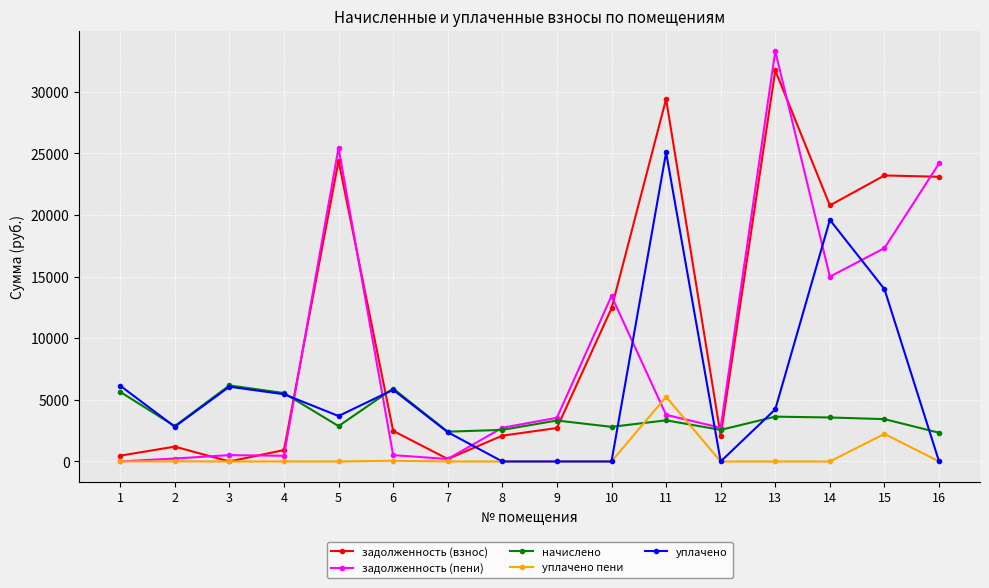

At which category is the sum across all series the highest?

13